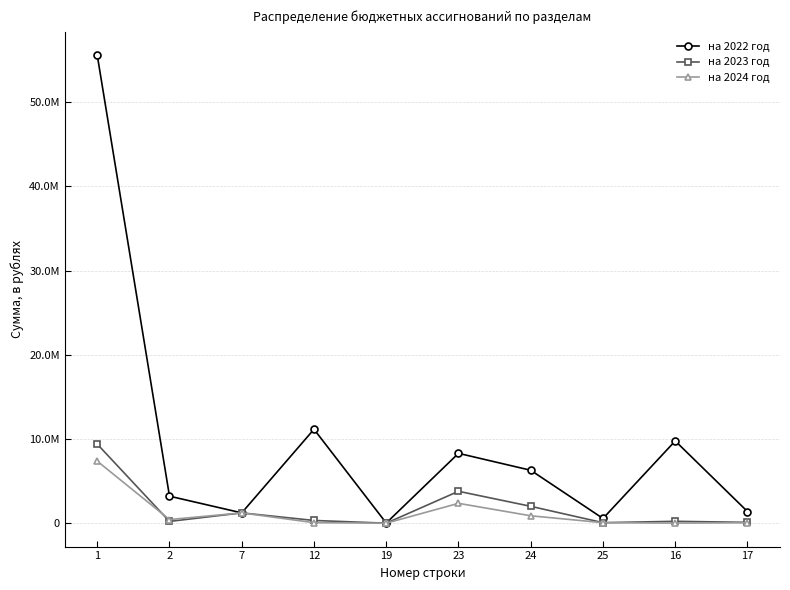

How many interior local peaks does the на 2024 год series have?

2